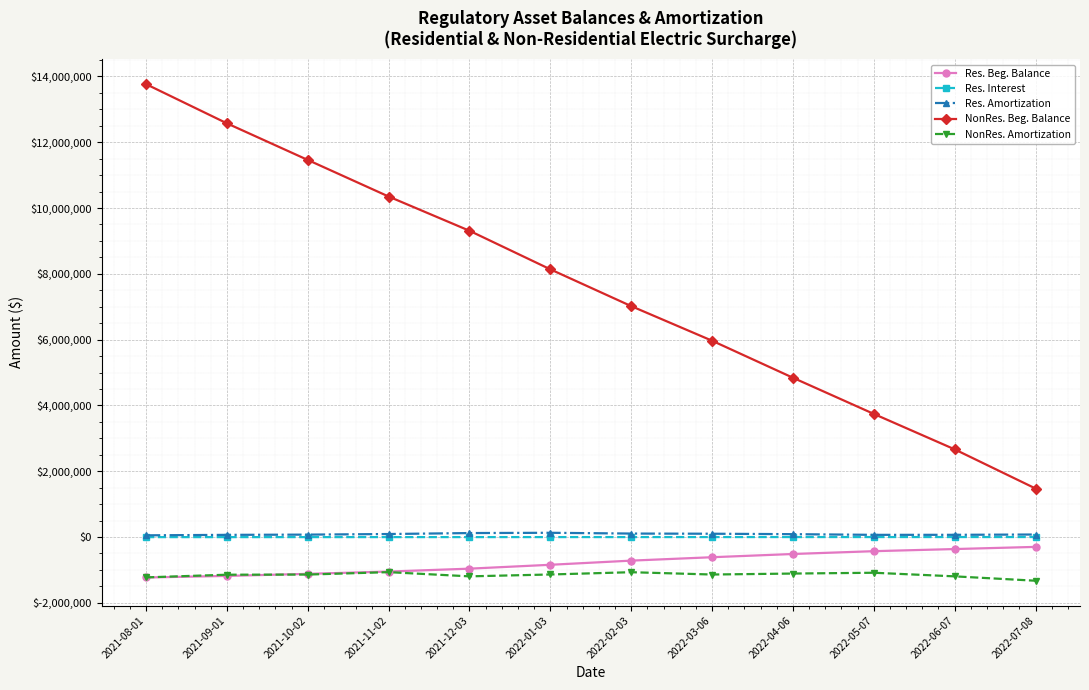

True or false: NonRes. Beg. Balance has more than 1 points higher than both neighbors.

False